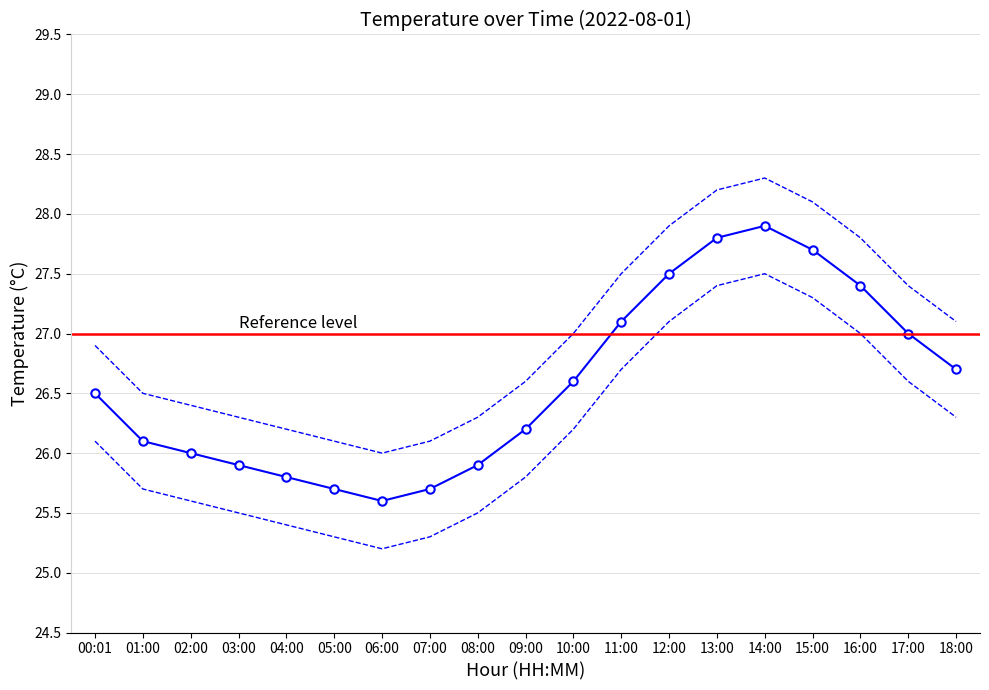

At which label is temperature closest to 26?

02:00